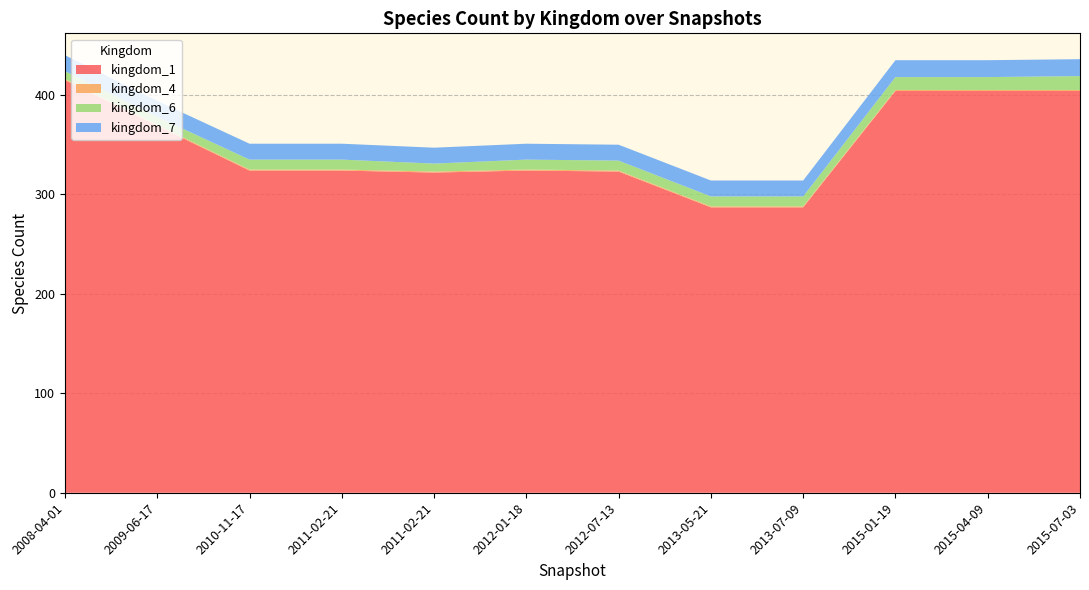

Reading left to right, list all the values displayed in this chart.

kingdom_1: 2008-04-01=415	2009-06-17=369	2010-11-17=324	2011-02-21=324	2011-02-21=322	2012-01-18=324	2012-07-13=323	2013-05-21=287	2013-07-09=287	2015-01-19=404	2015-04-09=404	2015-07-03=404
kingdom_4: 2008-04-01=1	2009-06-17=1	2010-11-17=1	2011-02-21=1	2011-02-21=1	2012-01-18=1	2012-07-13=1	2013-05-21=1	2013-07-09=1	2015-01-19=1	2015-04-09=1	2015-07-03=1
kingdom_6: 2008-04-01=8	2009-06-17=8	2010-11-17=10	2011-02-21=10	2011-02-21=8	2012-01-18=10	2012-07-13=10	2013-05-21=10	2013-07-09=10	2015-01-19=13	2015-04-09=13	2015-07-03=14
kingdom_7: 2008-04-01=16	2009-06-17=16	2010-11-17=16	2011-02-21=16	2011-02-21=16	2012-01-18=16	2012-07-13=16	2013-05-21=16	2013-07-09=16	2015-01-19=17	2015-04-09=17	2015-07-03=17